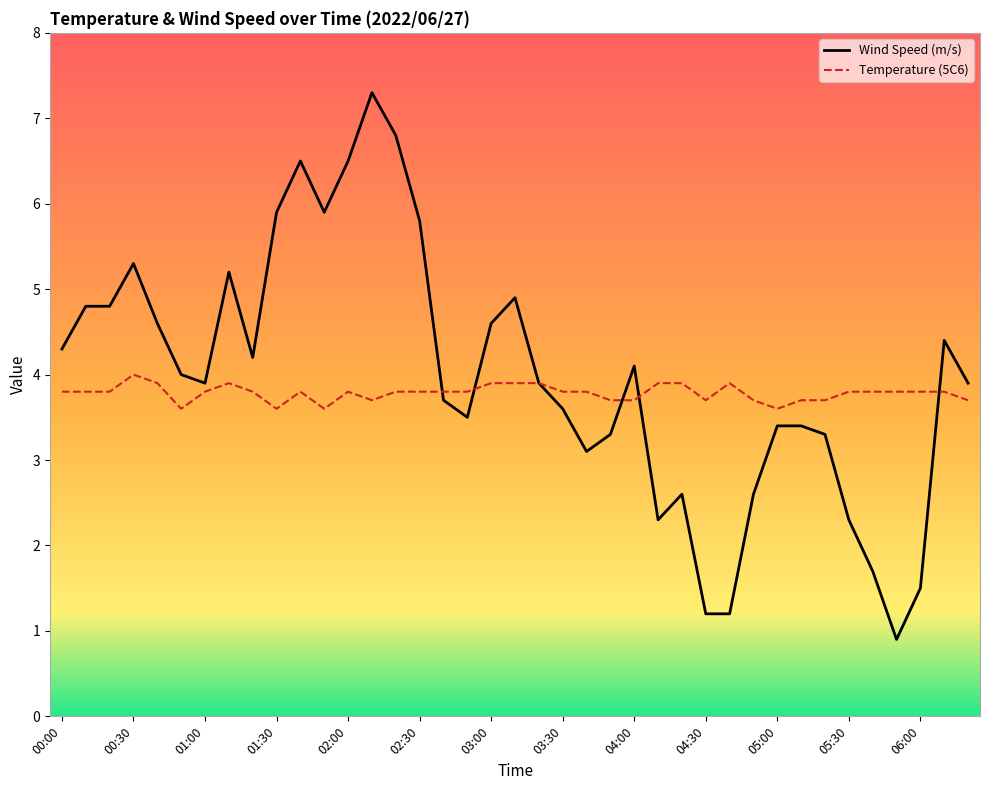

What is the greatest value displayed?

7.3